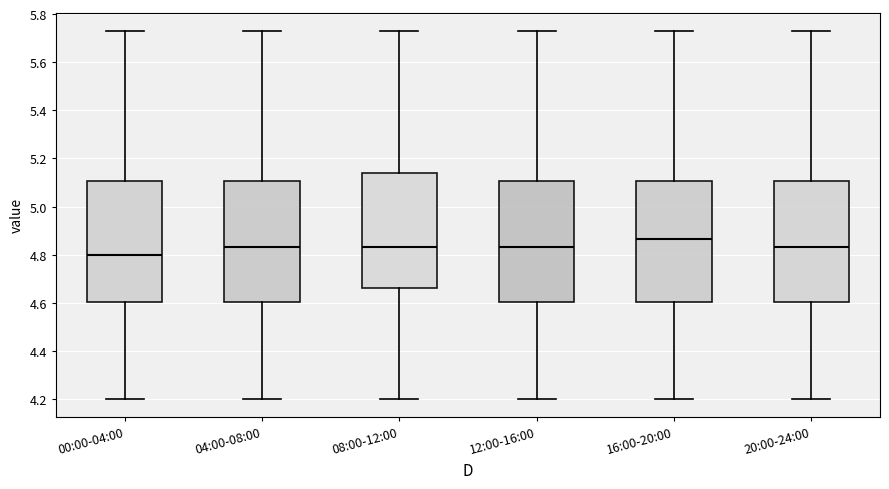

Which box has the highest median line?

16:00-20:00